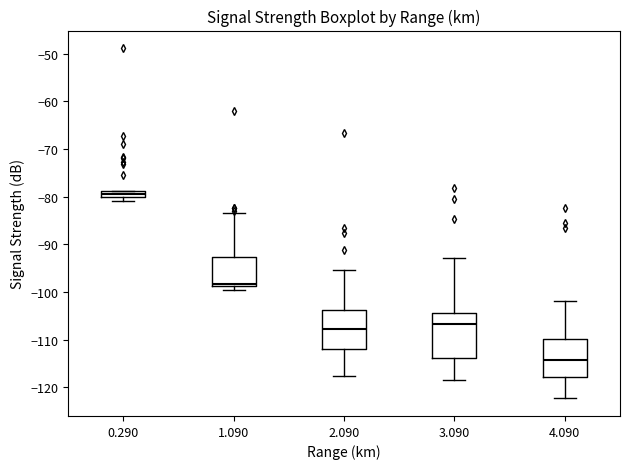

Which box has the highest median line?

0.290